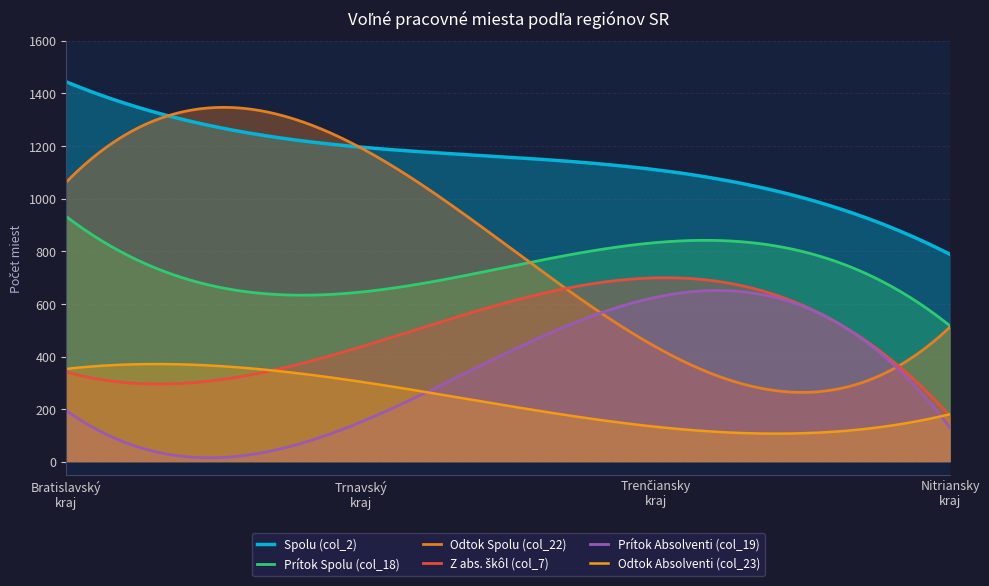

What is the maximum value shown in the chart?

1444.0